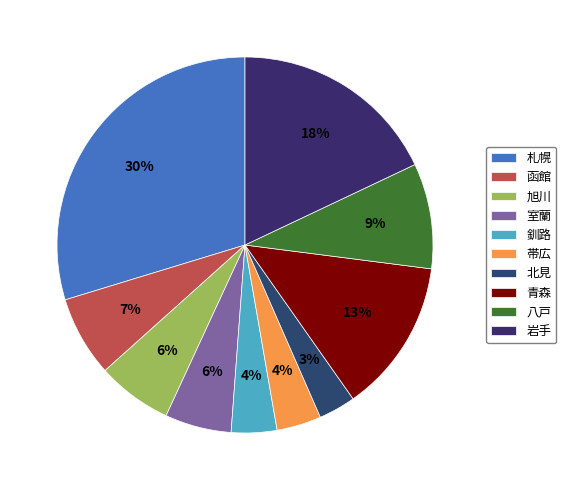

Is there any slice that represents more than half of the pie?

No